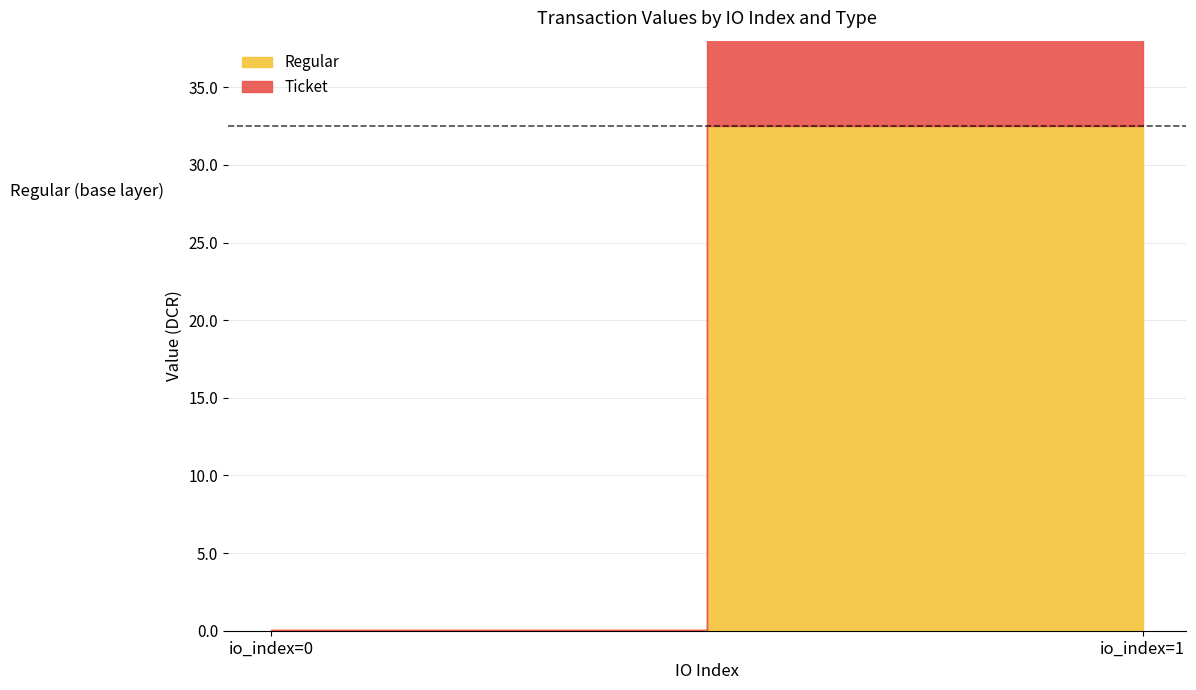

Reading right to left, list all the values displayed in this chart.

Ticket: io_index=1=32.5	io_index=0=0.0
Regular: io_index=1=32.5	io_index=0=0.0